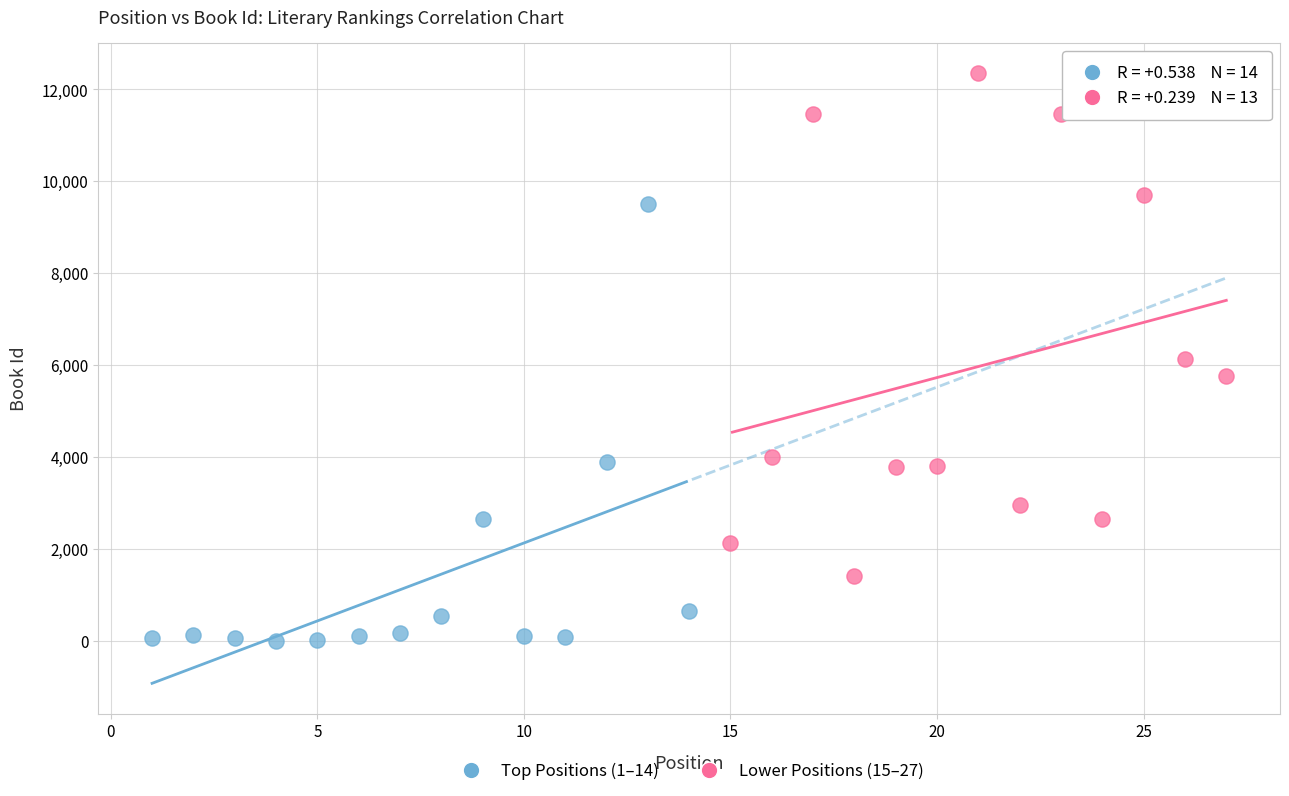

Which series contains the lowest Y value?

Top Positions (1–14)